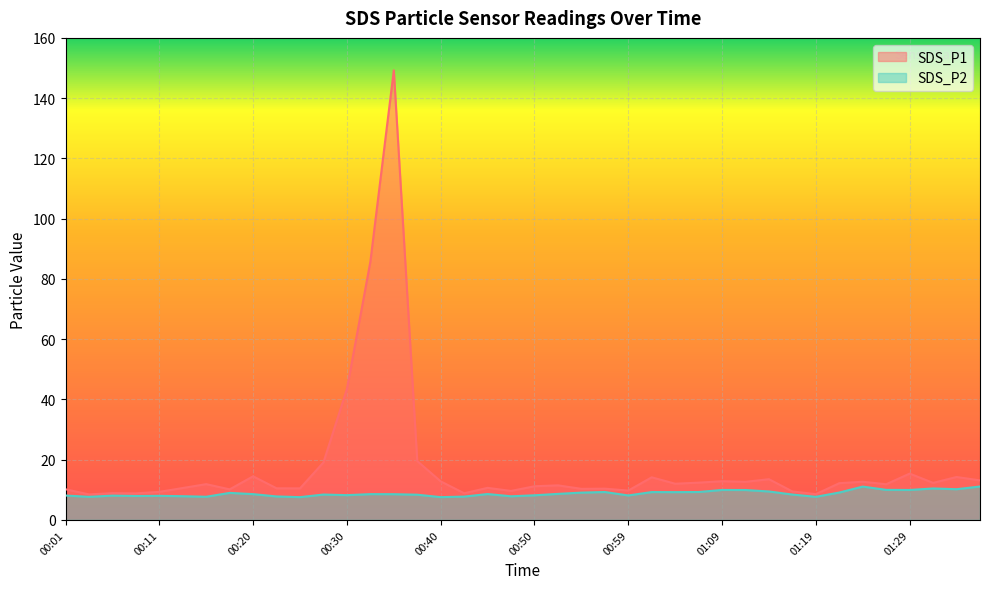

True or false: SDS_P2 has a value of 8.1 at 00:59.

True